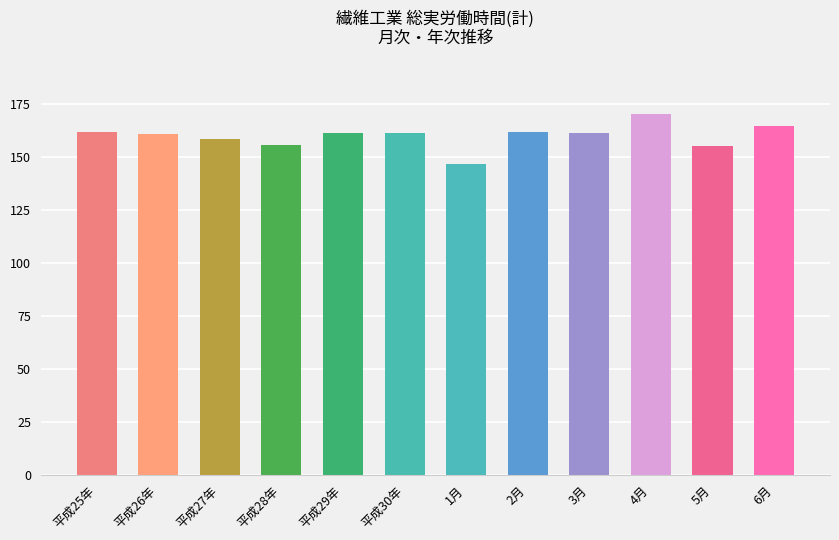

What is the maximum value shown in the chart?

170.3